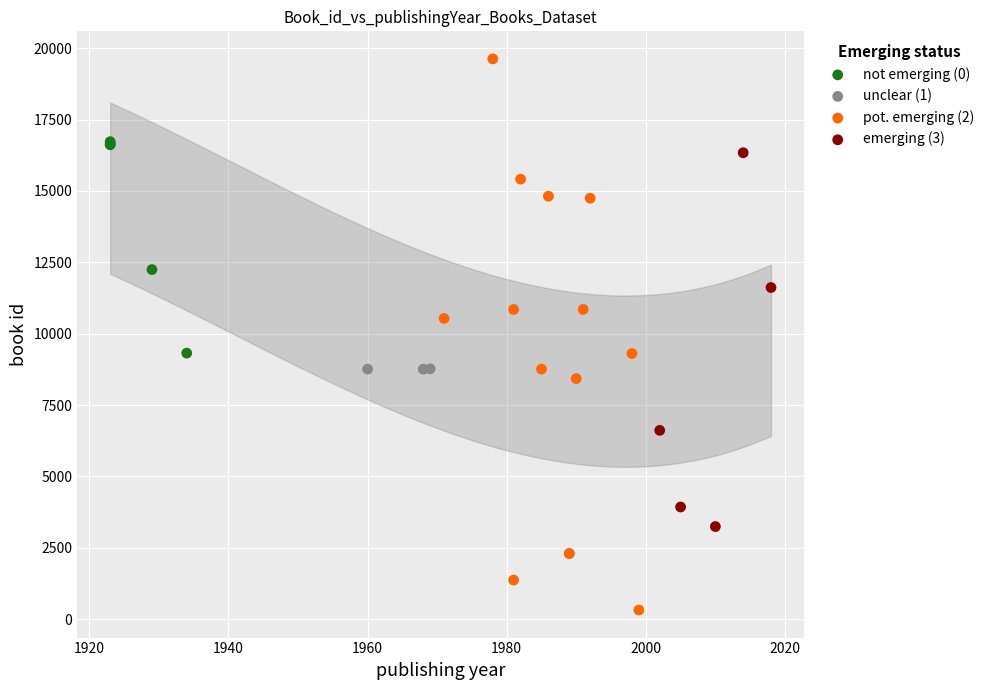

What are all the series names shown in the legend?

not emerging (0), unclear (1), pot. emerging (2), emerging (3)